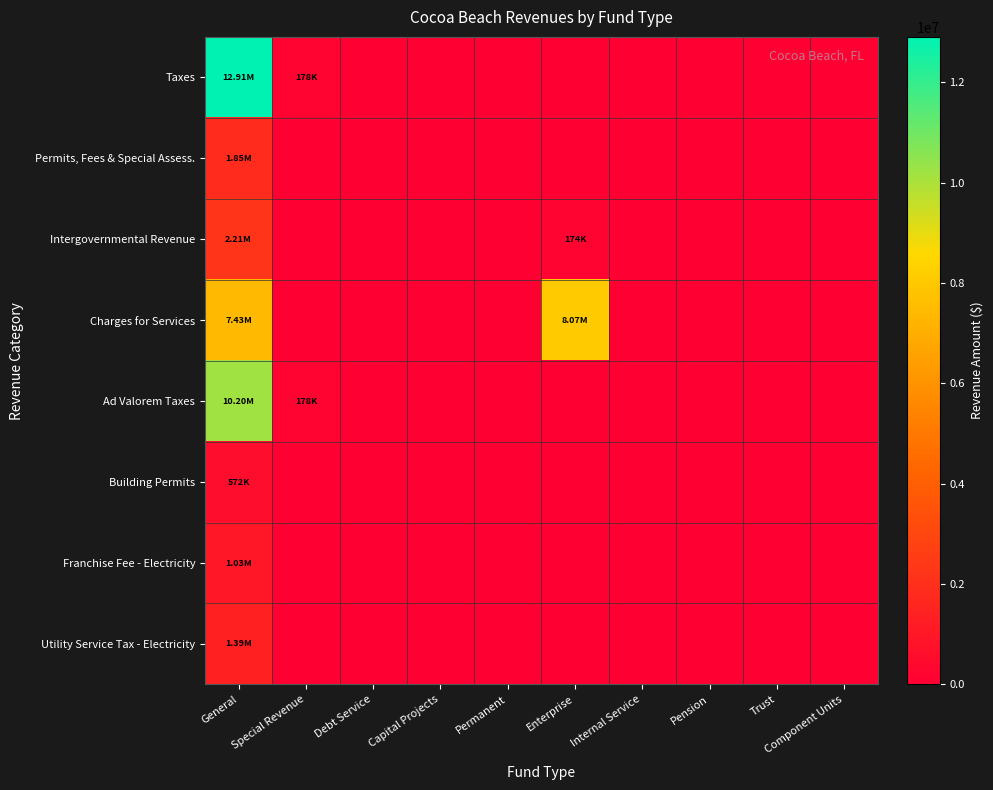

Rank the series at General from highest to lowest value.

Taxes, Ad Valorem Taxes, Charges for Services, Intergovernmental Revenue, Permits, Fees & Special Assess., Utility Service Tax - Electricity, Franchise Fee - Electricity, Building Permits